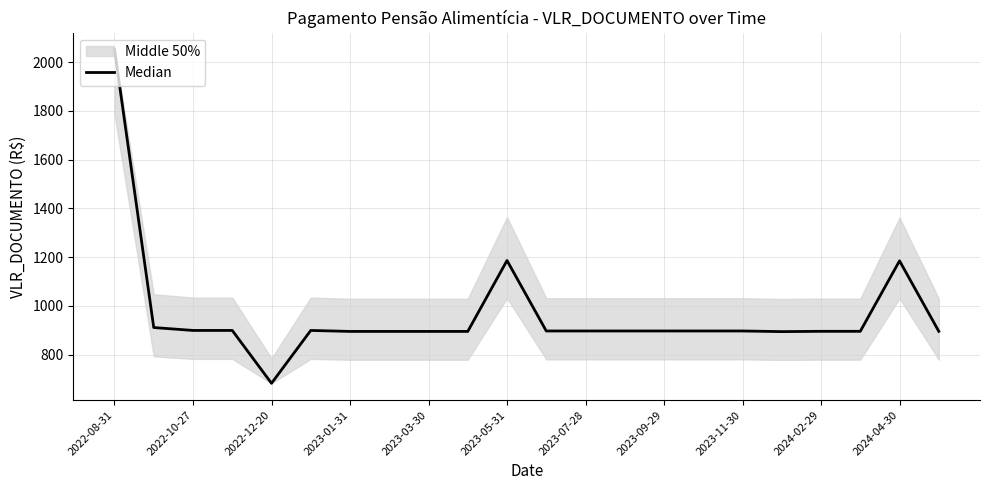

What is the maximum value shown in the chart?

2053.1